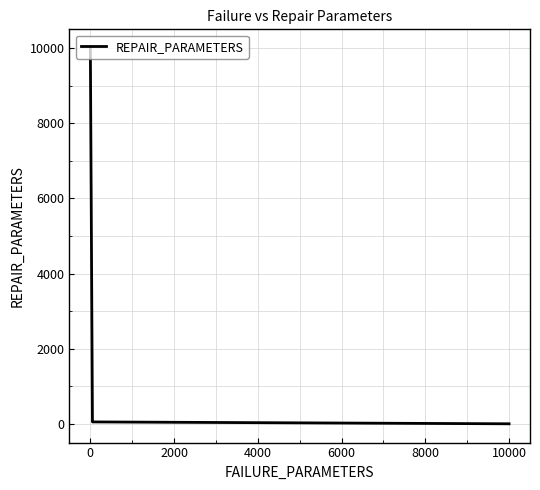

What is the sum of all values?

10050